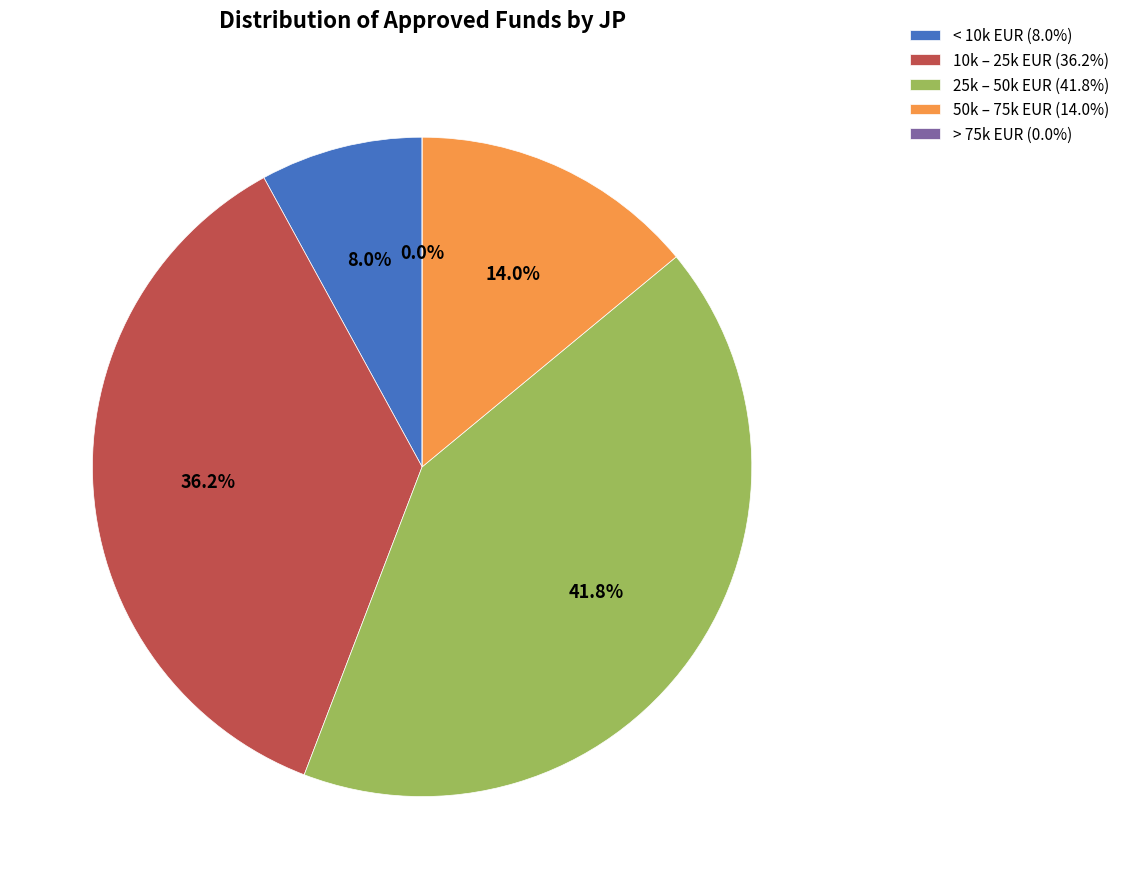

Is there a majority slice in this chart?

No